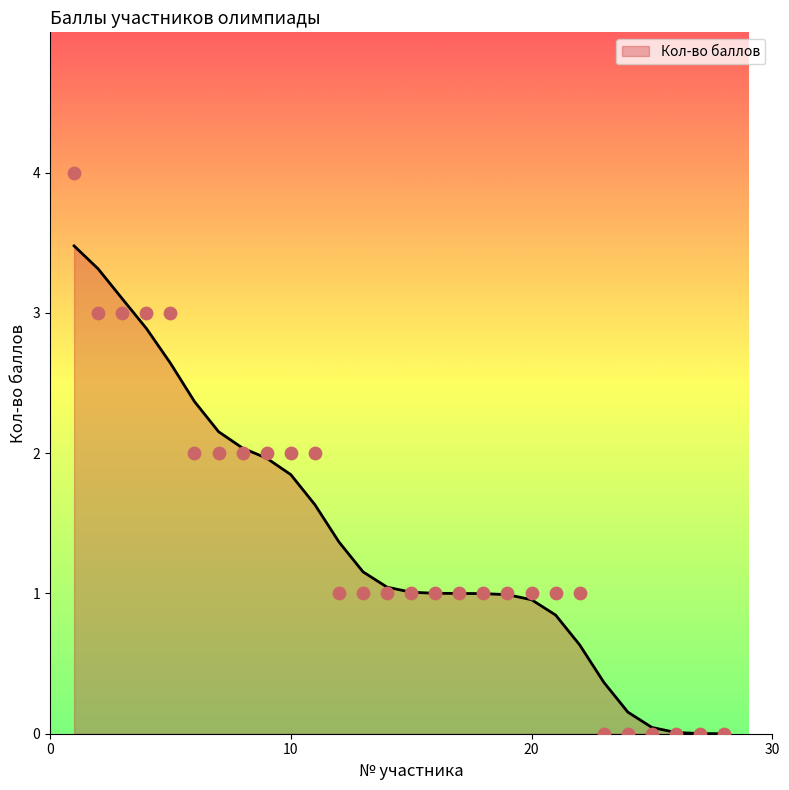

Which series reaches the minimum Y coordinate?

Кол-во баллов